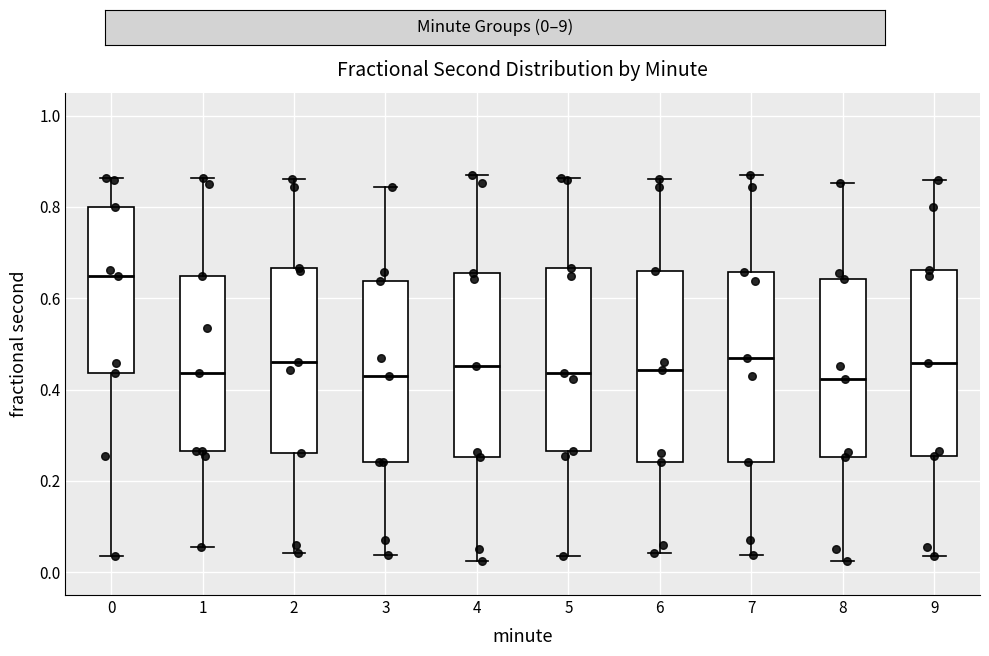

Reading left to right, transcribe this box plot: for each box, give where its median line is, the range the box spans, and where its two whiskers end, as read against the y-axis. The values are not printed on the chart, so give them approximately, as read against the axis.

0: median 0.64, box 0.44 to 0.80, whiskers 0.04 to 0.86
1: median 0.44, box 0.26 to 0.64, whiskers 0.06 to 0.86
2: median 0.46, box 0.26 to 0.66, whiskers 0.04 to 0.86
3: median 0.44, box 0.24 to 0.64, whiskers 0.04 to 0.84
4: median 0.46, box 0.26 to 0.66, whiskers 0.02 to 0.88
5: median 0.44, box 0.26 to 0.66, whiskers 0.04 to 0.86
6: median 0.44, box 0.24 to 0.66, whiskers 0.04 to 0.86
7: median 0.46, box 0.24 to 0.66, whiskers 0.04 to 0.88
8: median 0.42, box 0.26 to 0.64, whiskers 0.02 to 0.86
9: median 0.46, box 0.26 to 0.66, whiskers 0.04 to 0.86